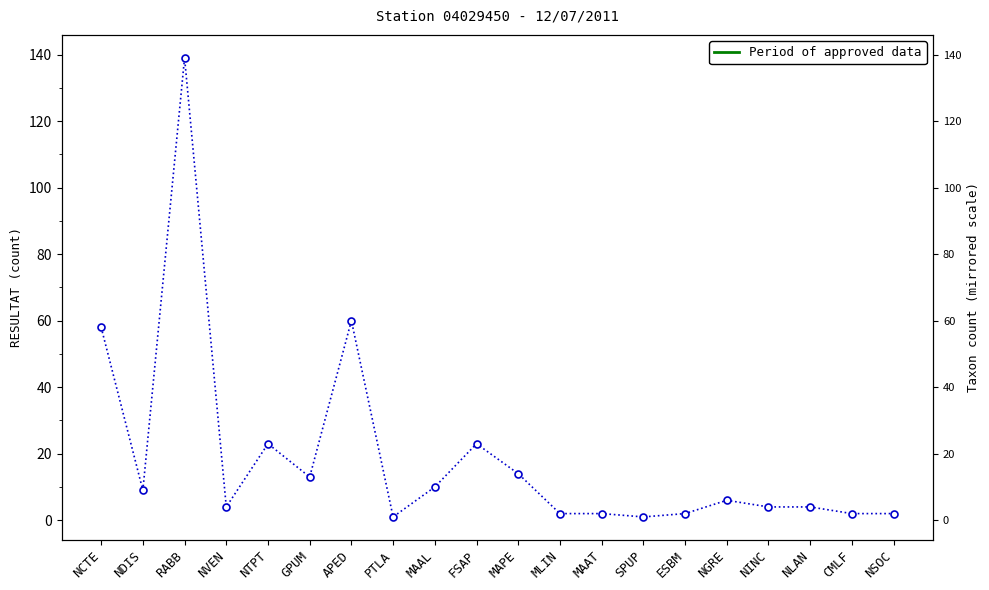

Reading right to left, what are all the values shown in this chart?

2	2	4	4	6	2	1	2	2	14	23	10	1	60	13	23	4	139	9	58